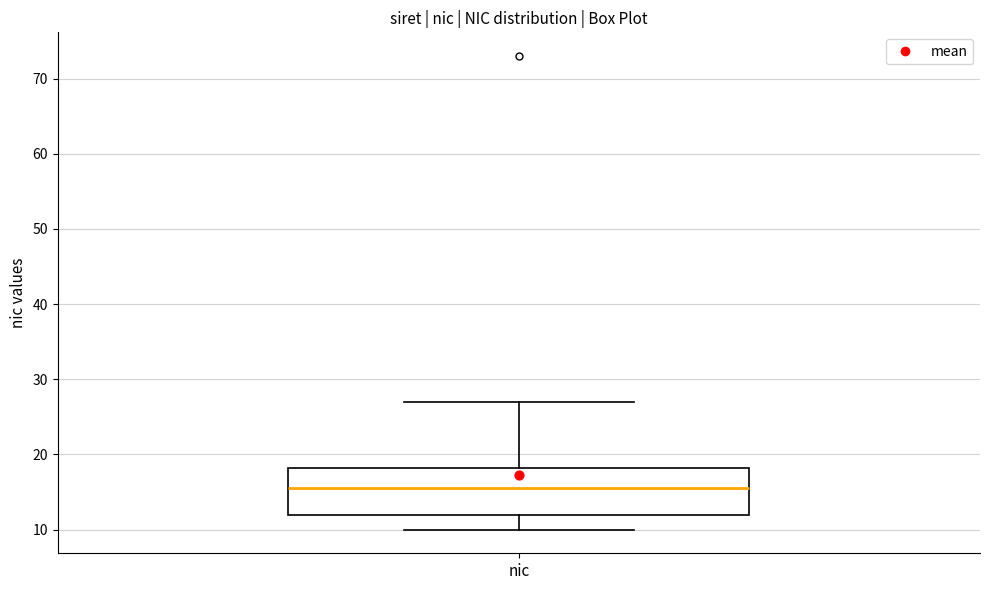

Read this box plot against the y-axis: the position of the median line, the range covered by the box, and the ends of both whiskers. The values are not printed on the chart, so give them approximately, as read against the axis.

median 16, box 12 to 18, whiskers 10 to 27